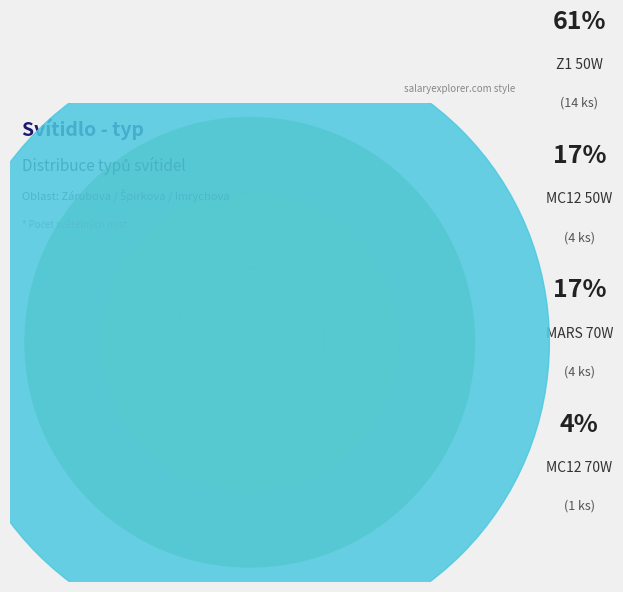

To the nearest percent, what is the difference between the MC12 70W and MARS 70W slice percentages?

13%